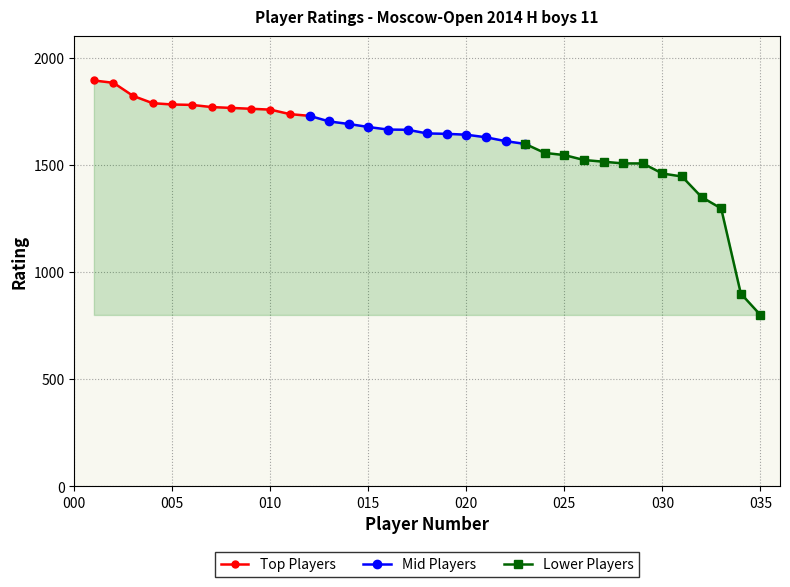

True or false: Top Ratings and Lower Ratings cross at least once.

False